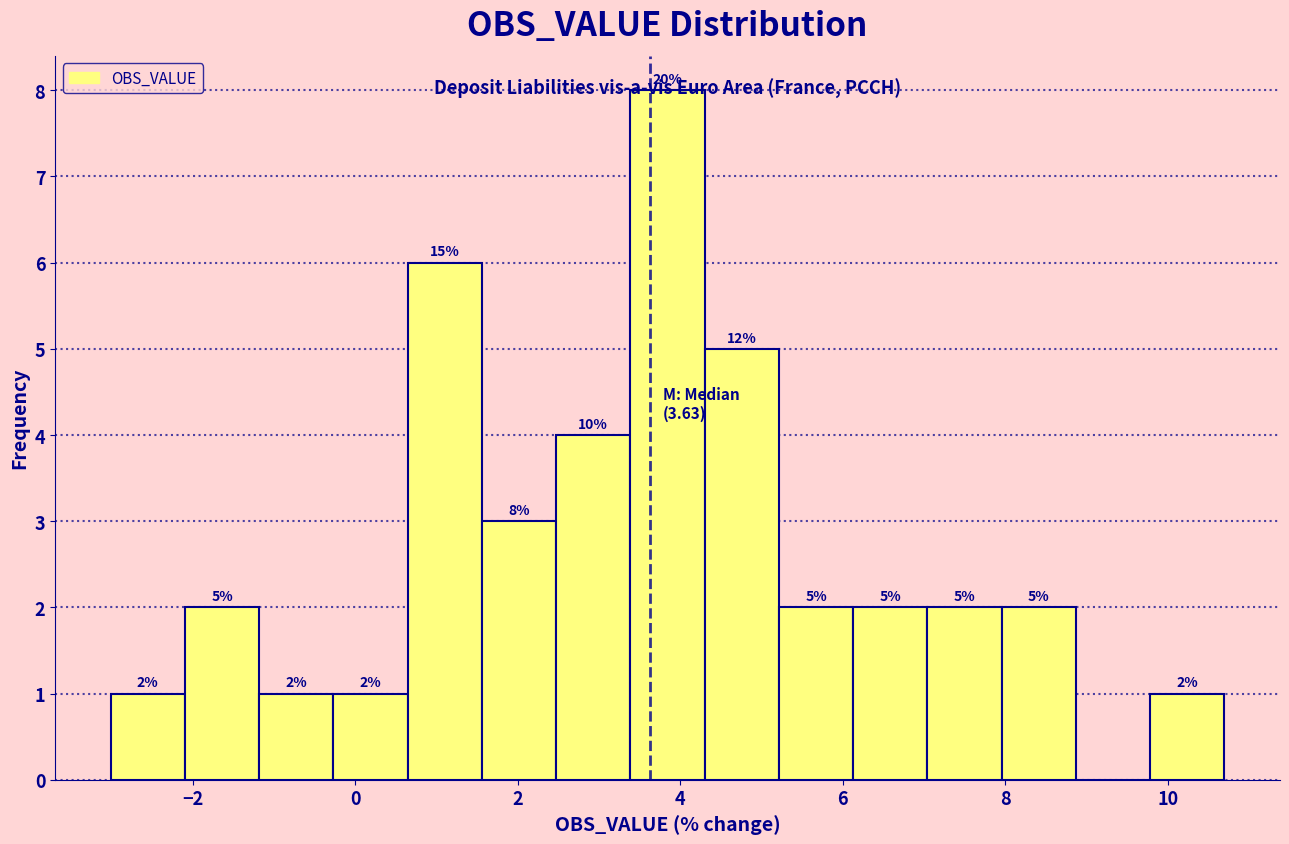

Which range on the x-axis has the tallest bar?

3.4 to 4.2